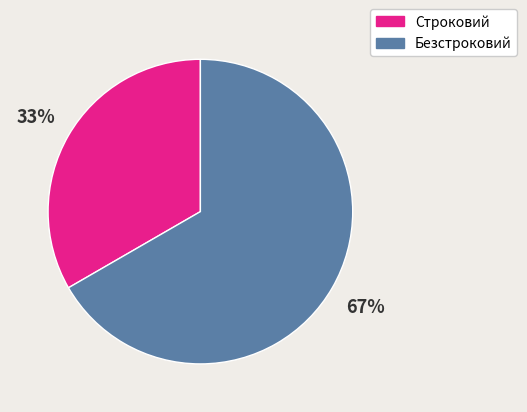

Which has a higher value, Строковий or Безстроковий?

Безстроковий